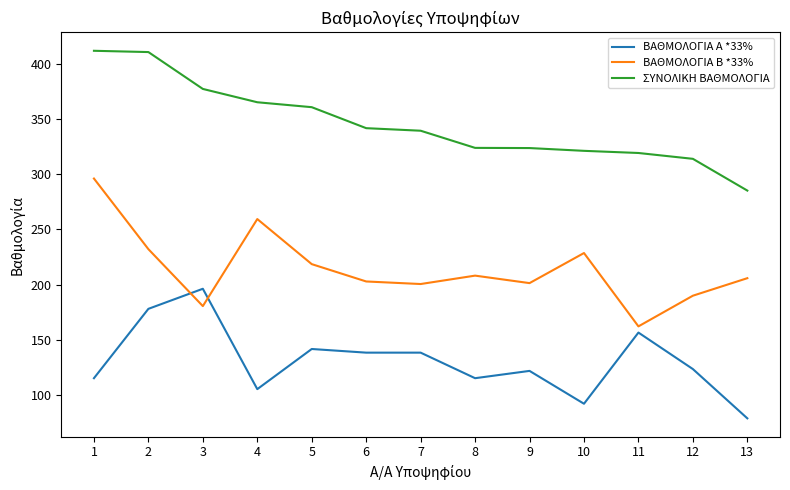

What are all the series names shown in the legend?

ΒΑΘΜΟΛΟΓΙΑ Α *33%, ΒΑΘΜΟΛΟΓΙΑ Β *33%, ΣΥΝΟΛΙΚΗ ΒΑΘΜΟΛΟΓΙΑ